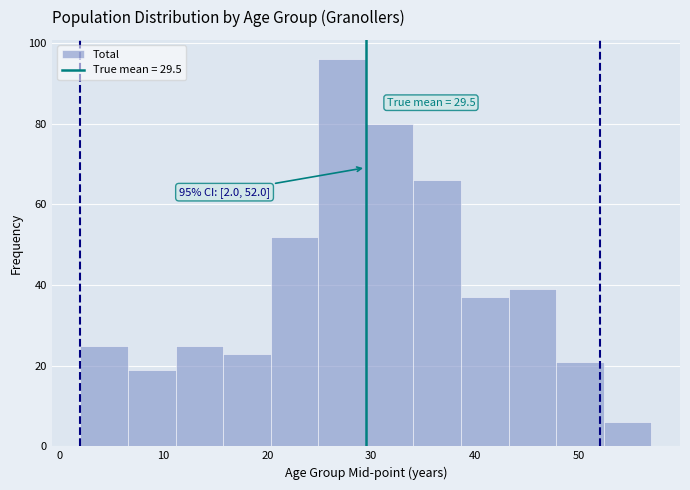

Over which range of the x-axis is the bar tallest?

25 to 30